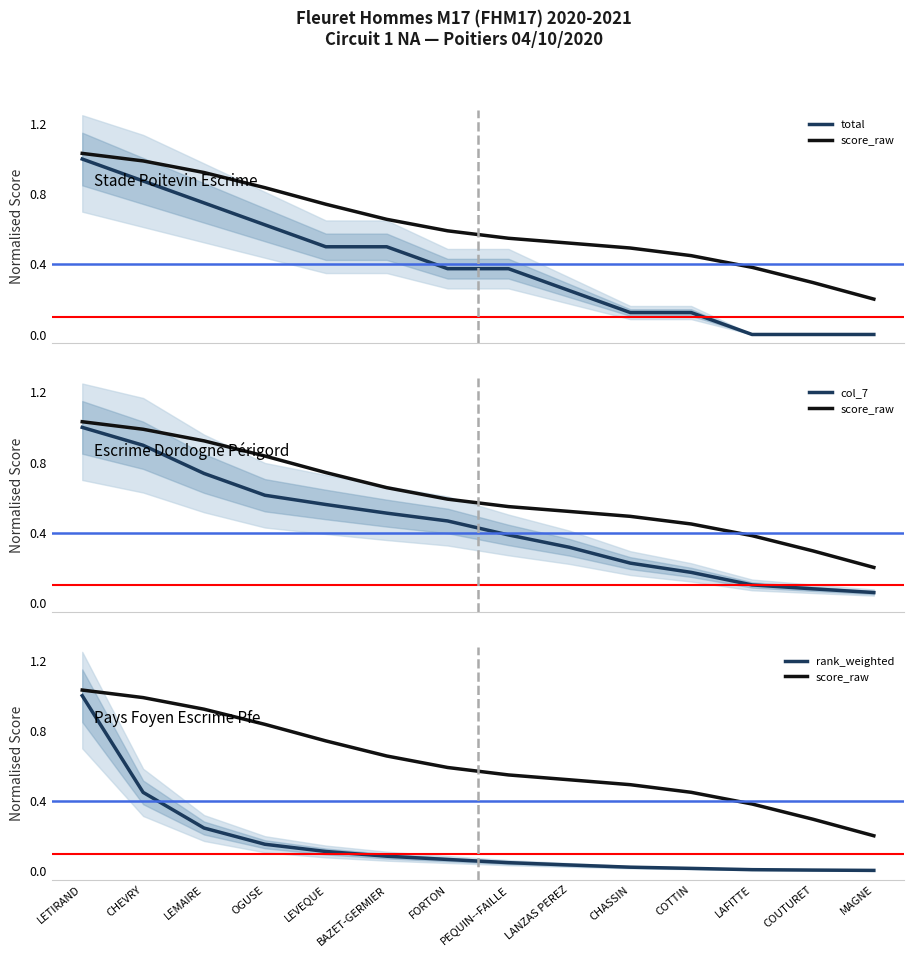

Is the value of score_raw at MAGNE greater than the value of rank_weighted at CHEVRY?

No